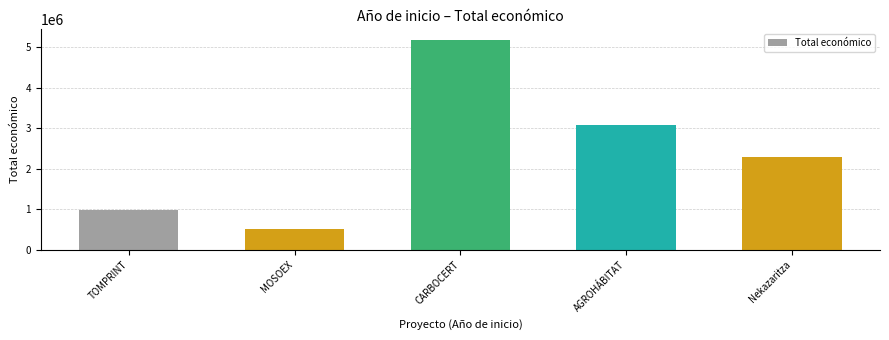

What is the difference between the second highest and minimum values?

2572727